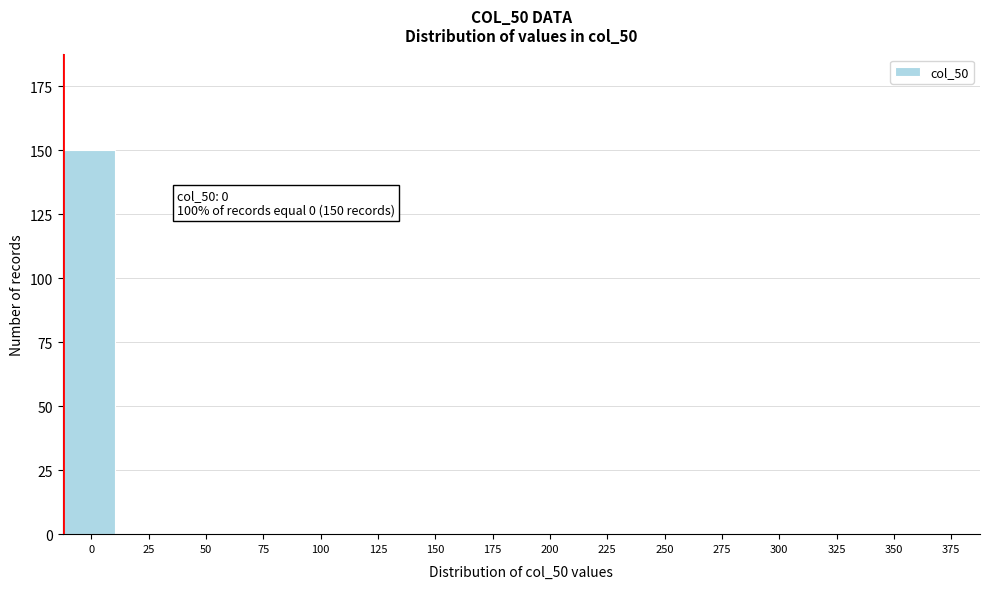

Reading left to right, list all the values displayed in this chart.

0=150	25=0	50=0	75=0	100=0	125=0	150=0	175=0	200=0	225=0	250=0	275=0	300=0	325=0	350=0	375=0